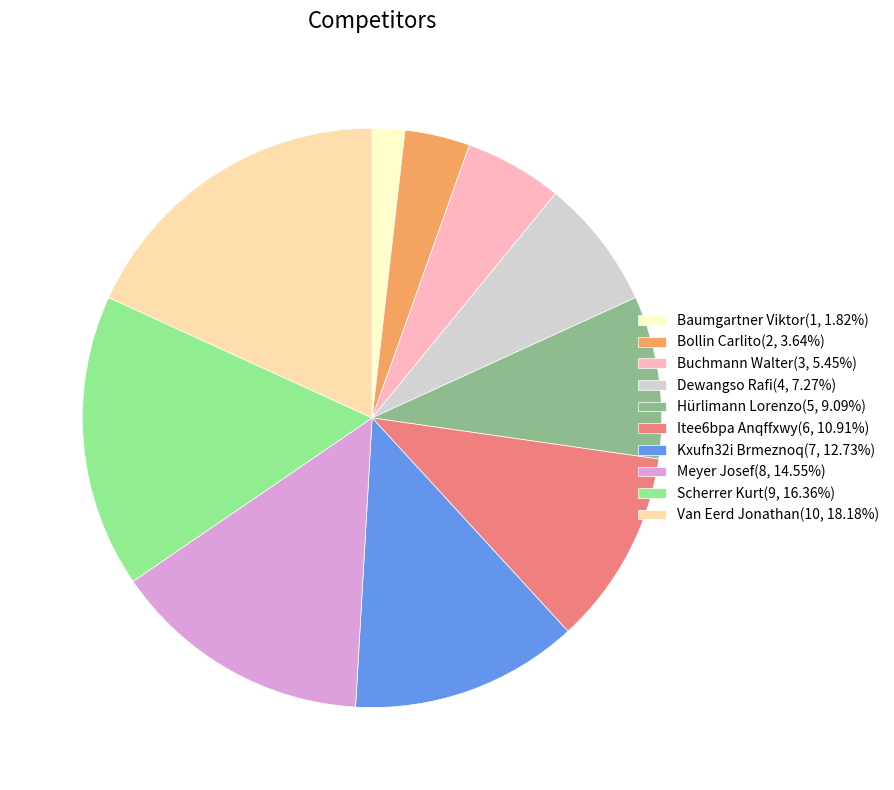

Does Kxufn32i Brmeznoq account for over 50% of the chart?

No